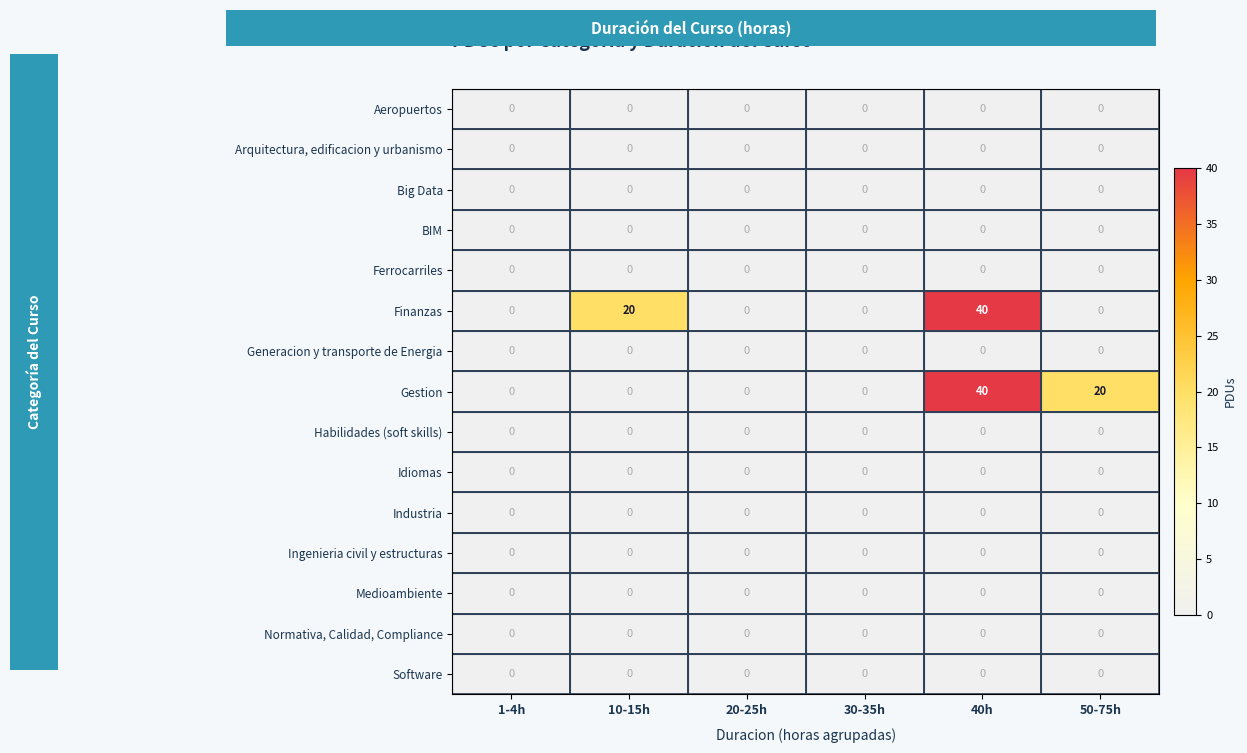

How many data points does each series have?

6